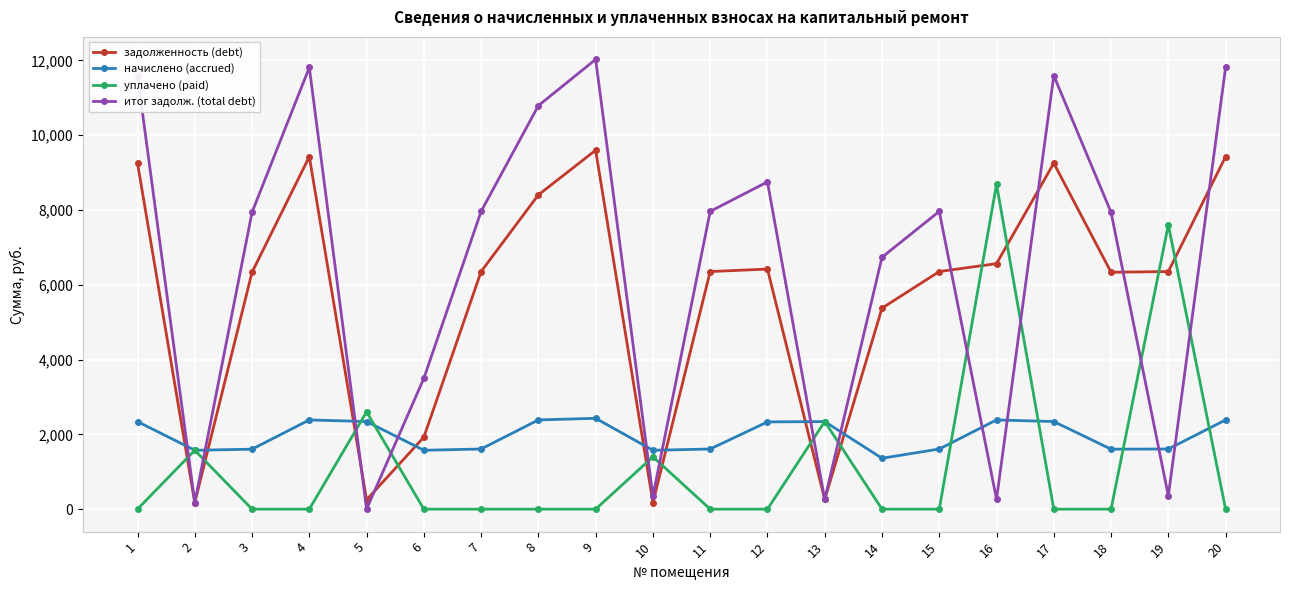

Where do задолженность (debt) and уплачено (paid) first cross each other?

1 and 2